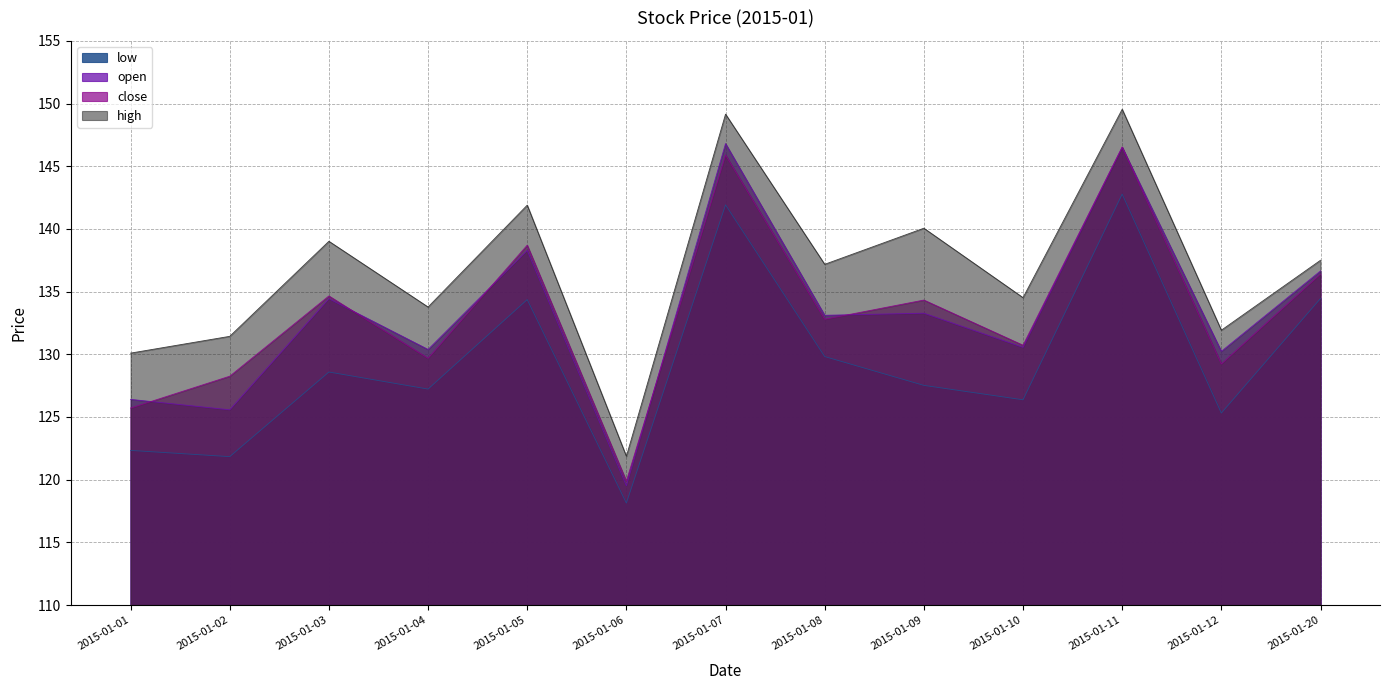

The value of low at 2015-01-06 is 118.1. True or false?

True